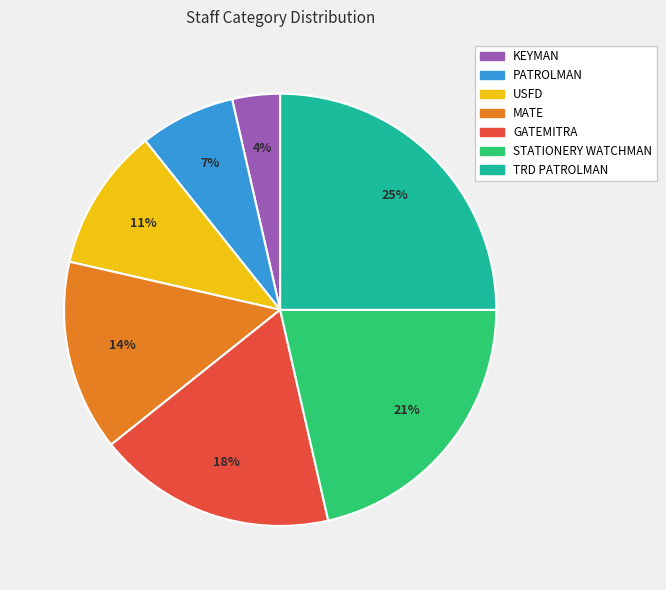

To the nearest percent, what is the difference between the largest and smallest slice percentages?

21%